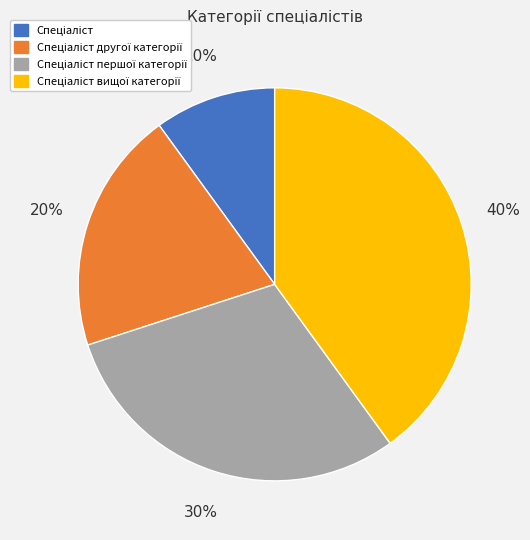

Count the number of slices in the pie.

4